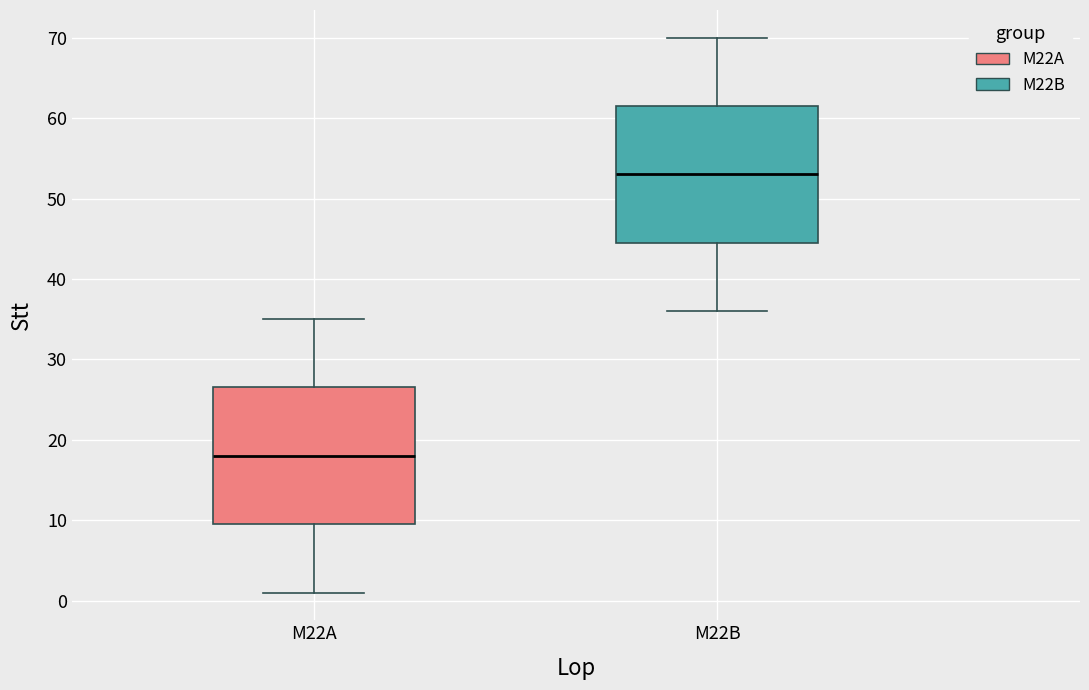

Where does the upper whisker of the box for M22B end on the y-axis? The values are not printed on the chart, so give them approximately, as read against the axis.

70